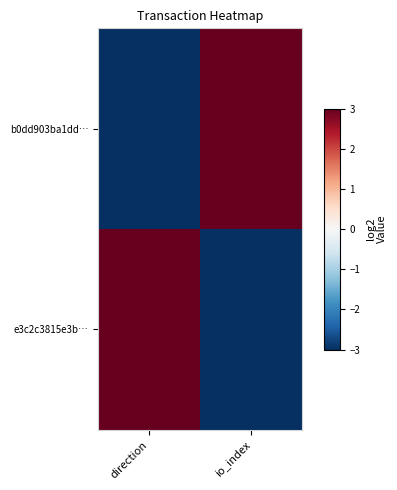

What is the greatest value displayed?

3